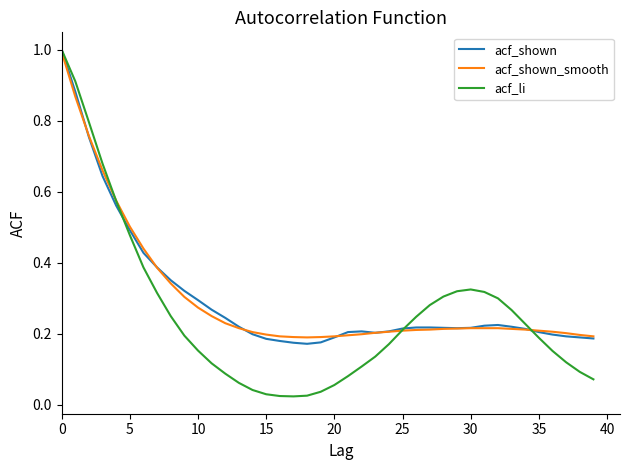

Which series has the widest spread of values?

acf_li